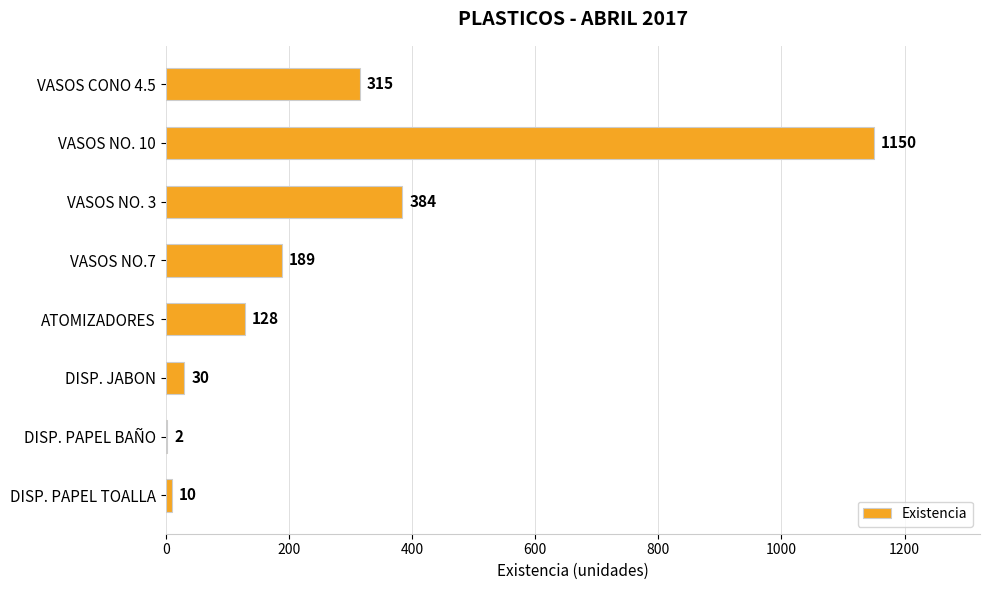

Reading top to bottom, transcribe all the data shown in this chart.

VASOS CONO 4.5=315	VASOS NO. 10=1150	VASOS NO. 3=384	VASOS NO.7=189	ATOMIZADORES=128	DISP. JABON=30	DISP. PAPEL BAÑO=2	DISP. PAPEL TOALLA=10